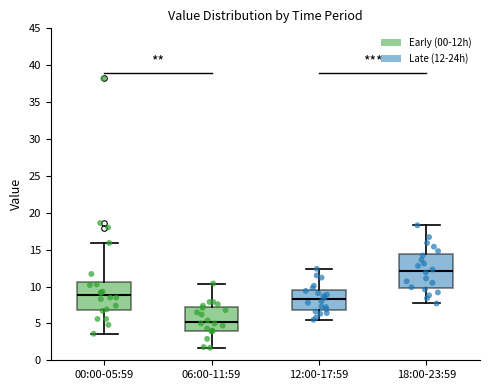

Where is the lower edge of the box for 12:00-17:59 on the y-axis? The values are not printed on the chart, so give them approximately, as read against the axis.

7.0